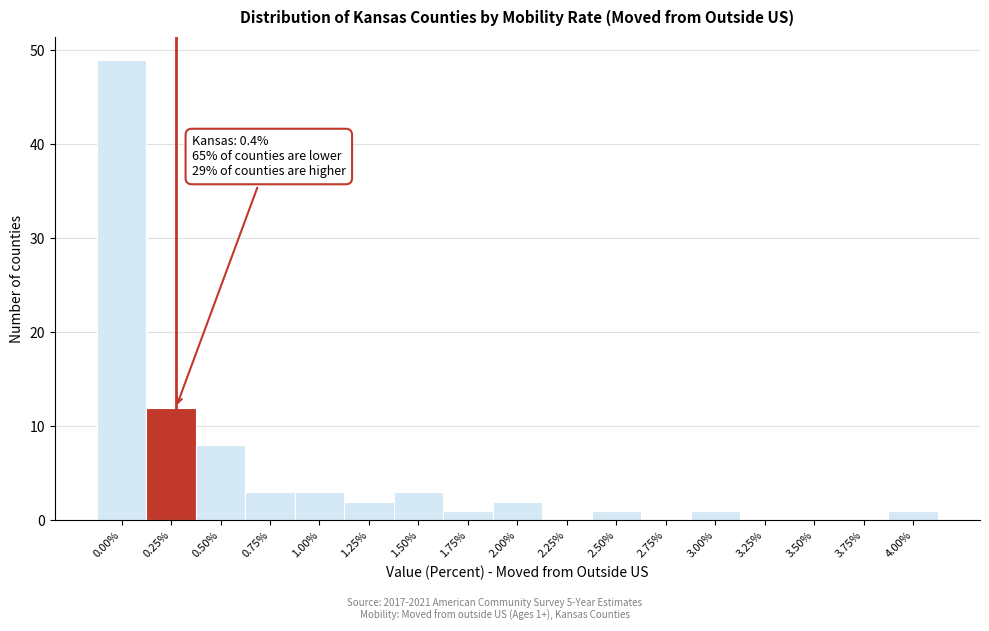

Reading left to right, list all the values displayed in this chart.

0.00%=49	0.25%=12	0.50%=8	0.75%=3	1.00%=3	1.25%=2	1.50%=3	1.75%=1	2.00%=2	2.25%=0	2.50%=1	2.75%=0	3.00%=1	3.25%=0	3.50%=0	3.75%=0	4.00%=1